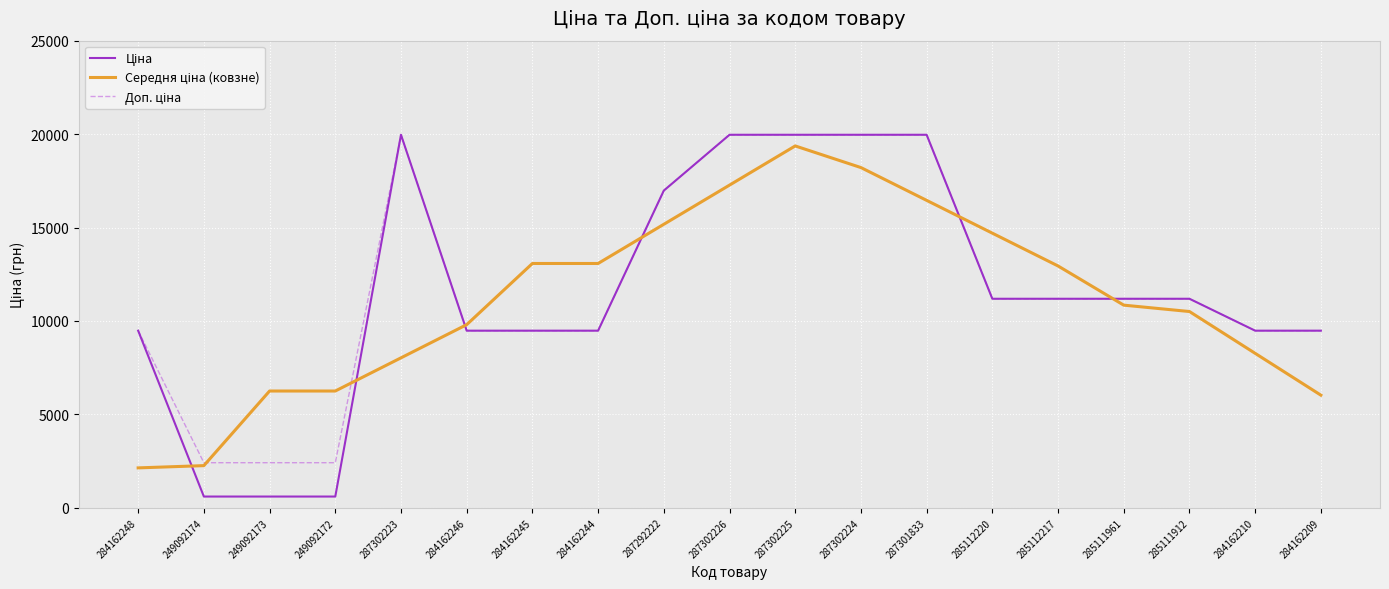

What is the minimum value shown in the chart?

603.7